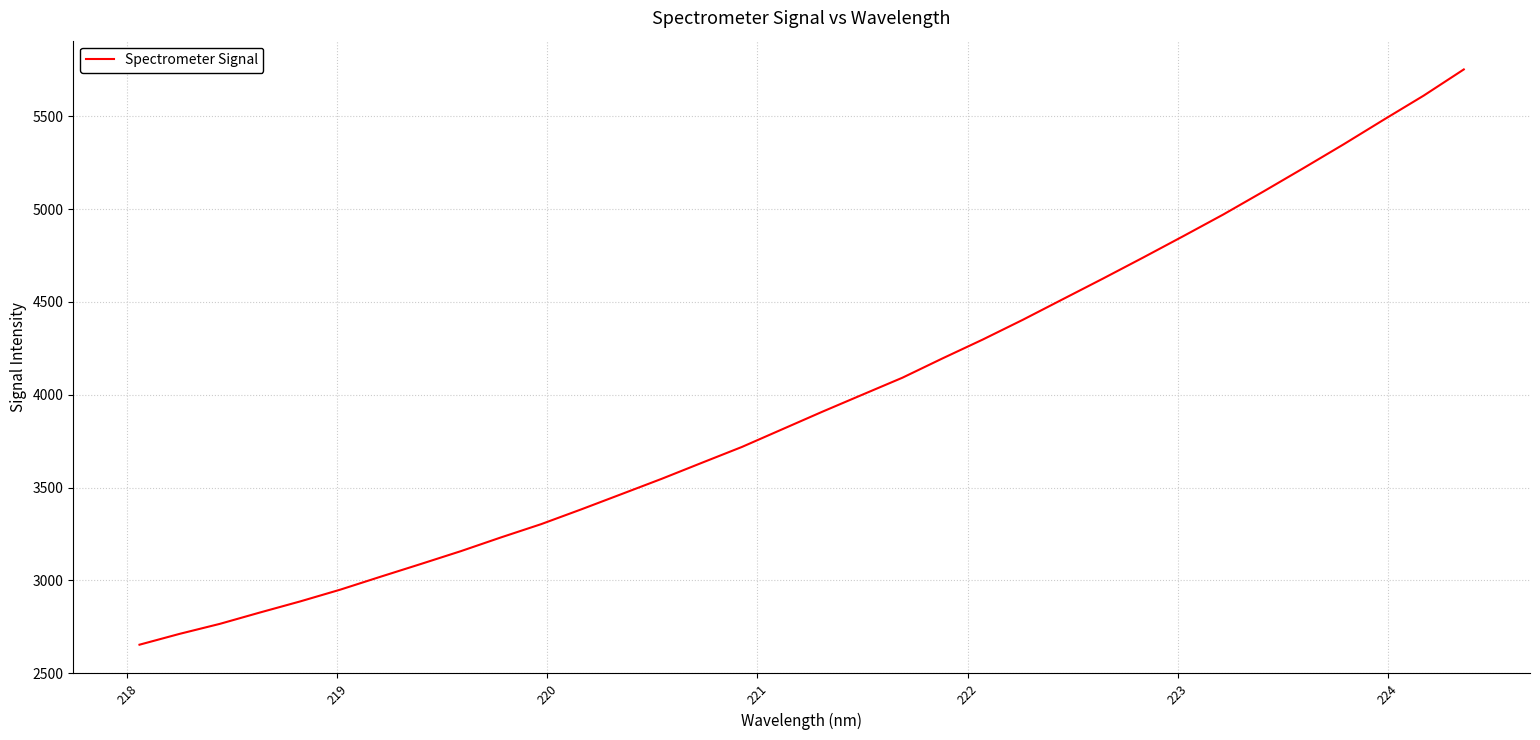

What is the maximum value shown in the chart?

5752.3